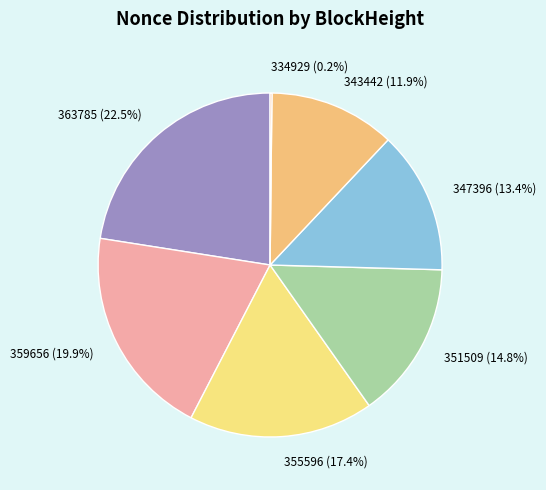

What is the largest slice in the pie chart?

363785